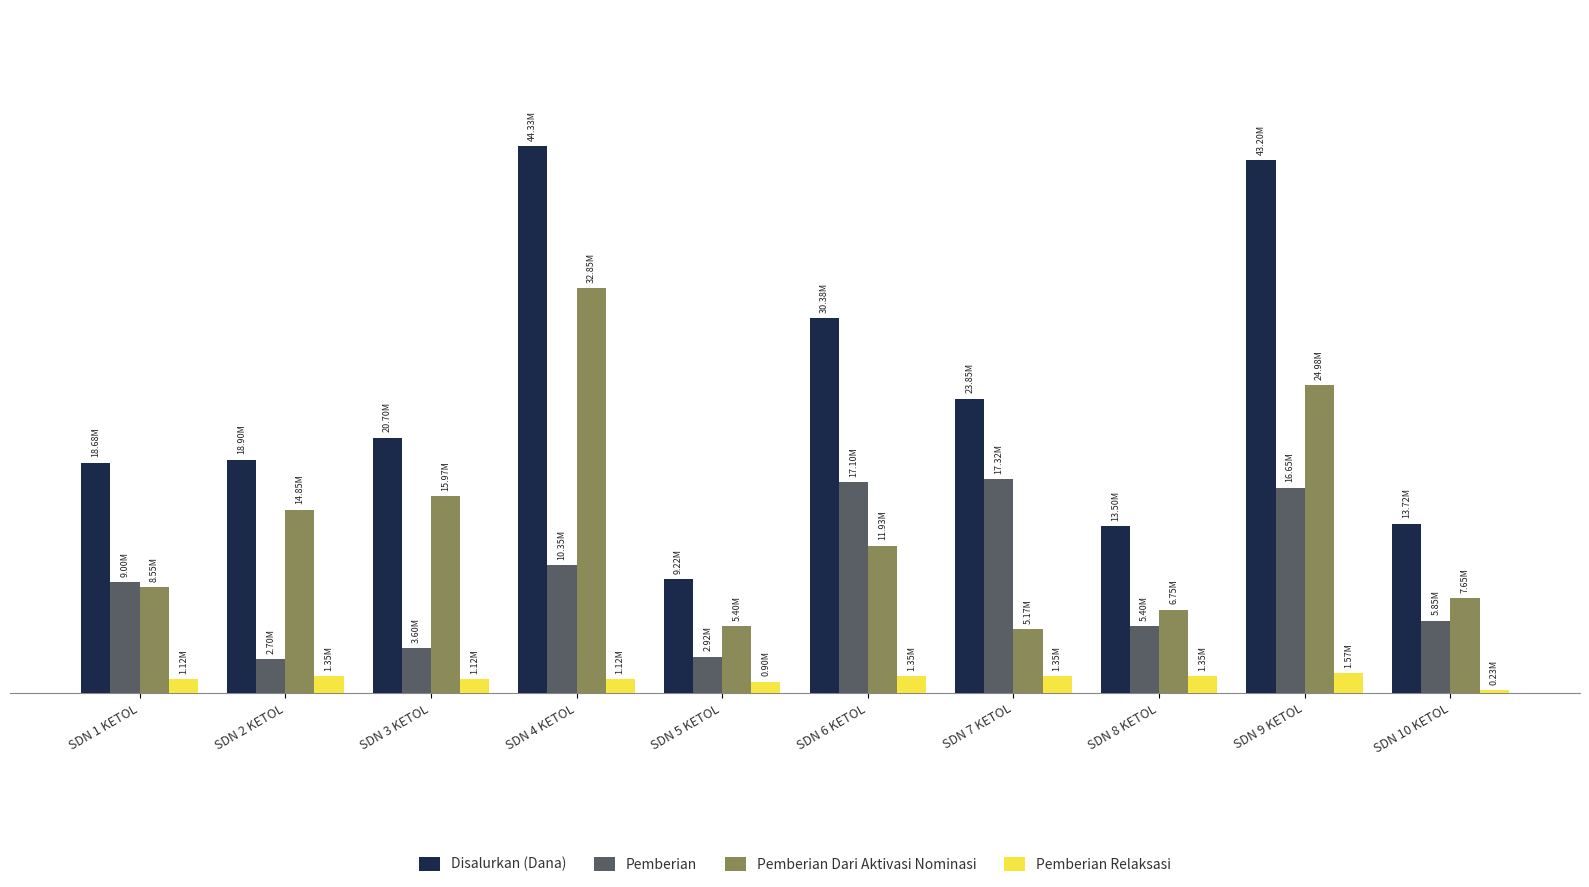

Is it true that Pemberian equals 9597151 at SDN 8 KETOL?

False